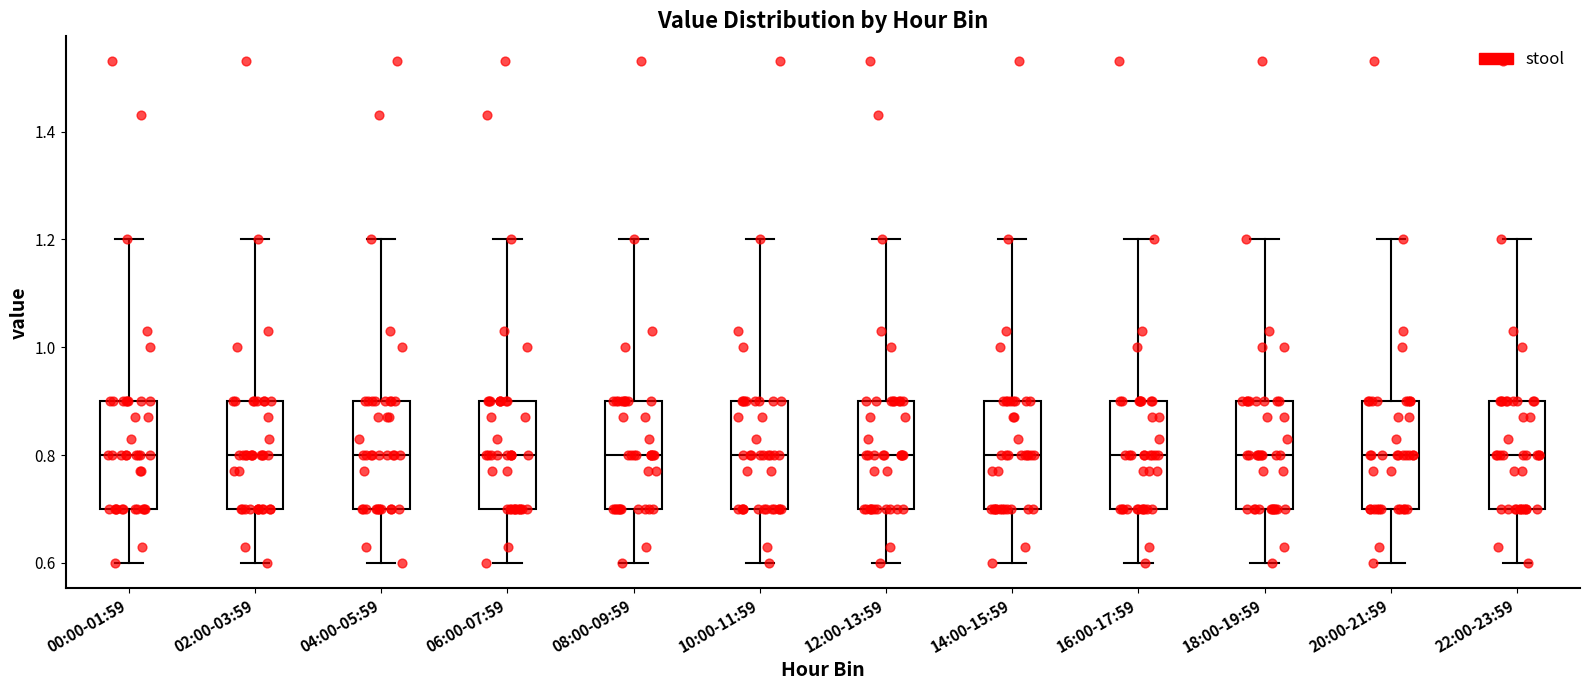

Reading left to right, read every box against the y-axis: the position of its median line, the range the box covers, and the ends of its whiskers. The values are not printed on the chart, so give them approximately, as read against the axis.

00:00-01:59: median 0.8, box 0.7 to 0.9, whiskers 0.6 to 1.2
02:00-03:59: median 0.8, box 0.7 to 0.9, whiskers 0.6 to 1.2
04:00-05:59: median 0.8, box 0.7 to 0.9, whiskers 0.6 to 1.2
06:00-07:59: median 0.8, box 0.7 to 0.9, whiskers 0.6 to 1.2
08:00-09:59: median 0.8, box 0.7 to 0.9, whiskers 0.6 to 1.2
10:00-11:59: median 0.8, box 0.7 to 0.9, whiskers 0.6 to 1.2
12:00-13:59: median 0.8, box 0.7 to 0.9, whiskers 0.6 to 1.2
14:00-15:59: median 0.8, box 0.7 to 0.9, whiskers 0.6 to 1.2
16:00-17:59: median 0.8, box 0.7 to 0.9, whiskers 0.6 to 1.2
18:00-19:59: median 0.8, box 0.7 to 0.9, whiskers 0.6 to 1.2
20:00-21:59: median 0.8, box 0.7 to 0.9, whiskers 0.6 to 1.2
22:00-23:59: median 0.8, box 0.7 to 0.9, whiskers 0.6 to 1.2